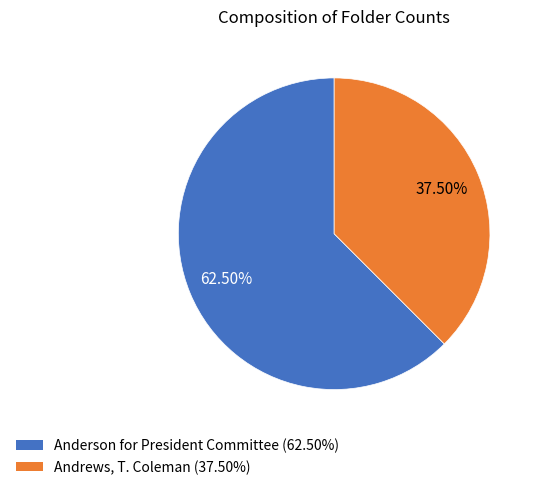

What is the ratio of the value at Anderson for President Committee to the value at Andrews, T. Coleman?

1.7